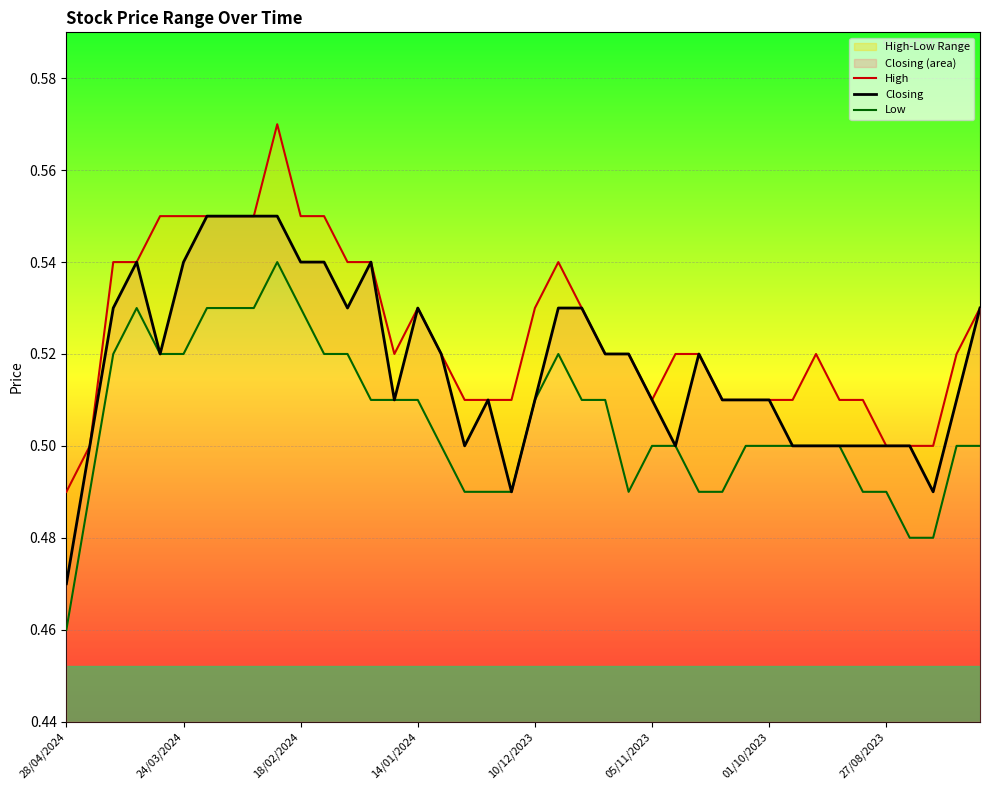

Read the Low value at 14.

0.5